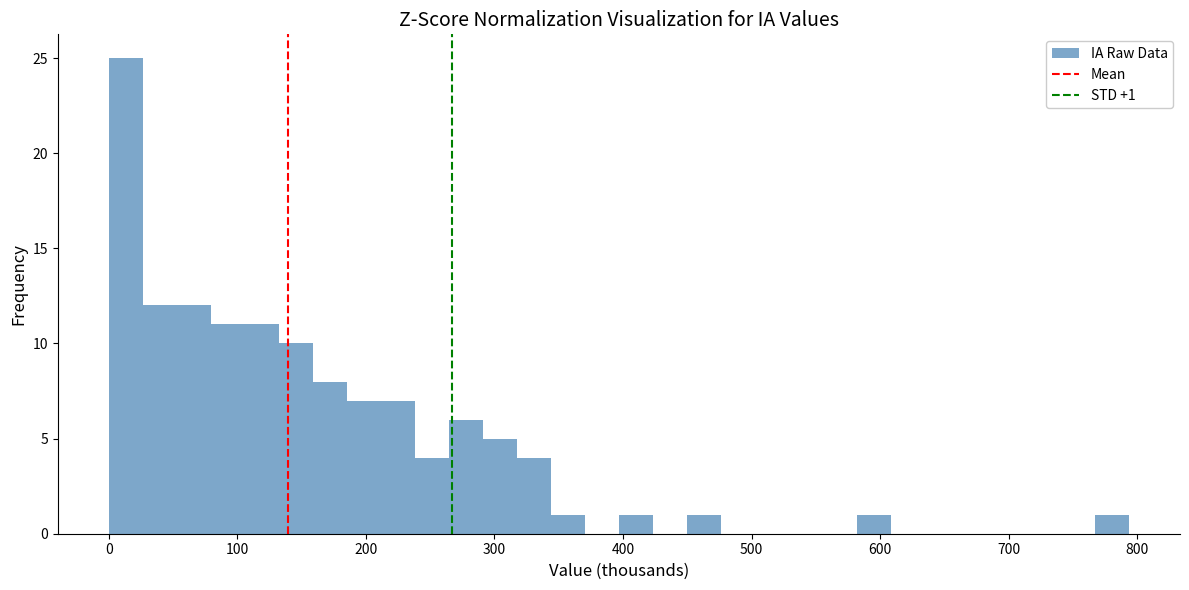

Read against the x-axis, roughly where is the centre of the tallest bar?

10